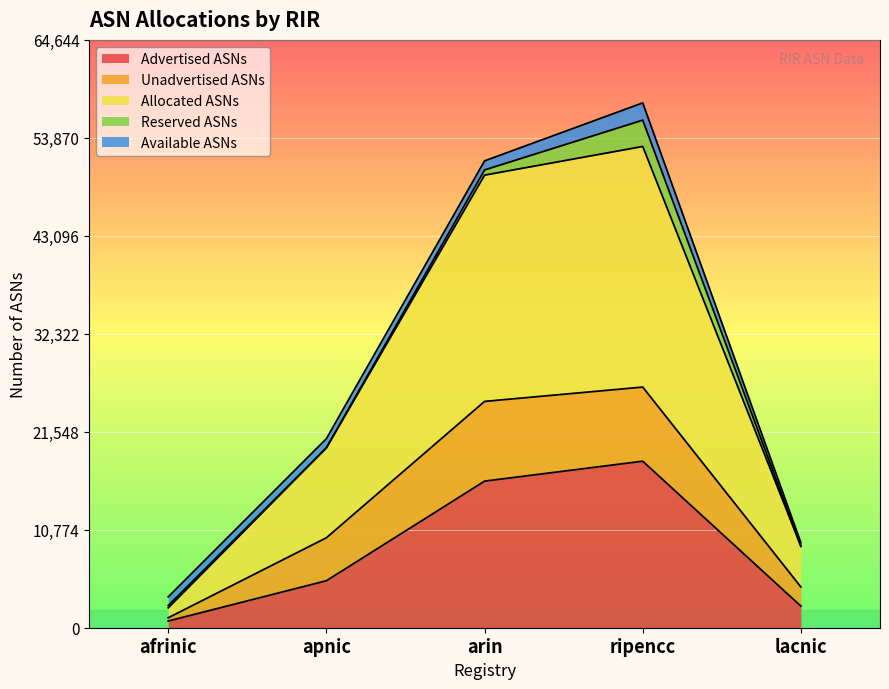

At which category is the sum across all series the highest?

ripencc